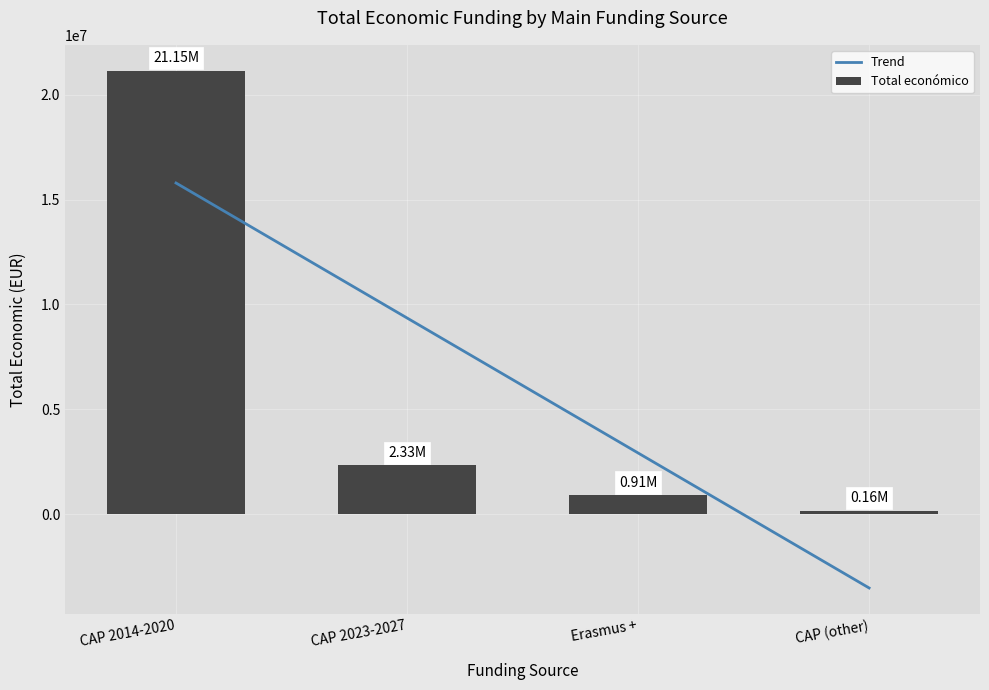

What is the difference between the Total económico values at CAP 2023-2027 and Erasmus +?

1416176